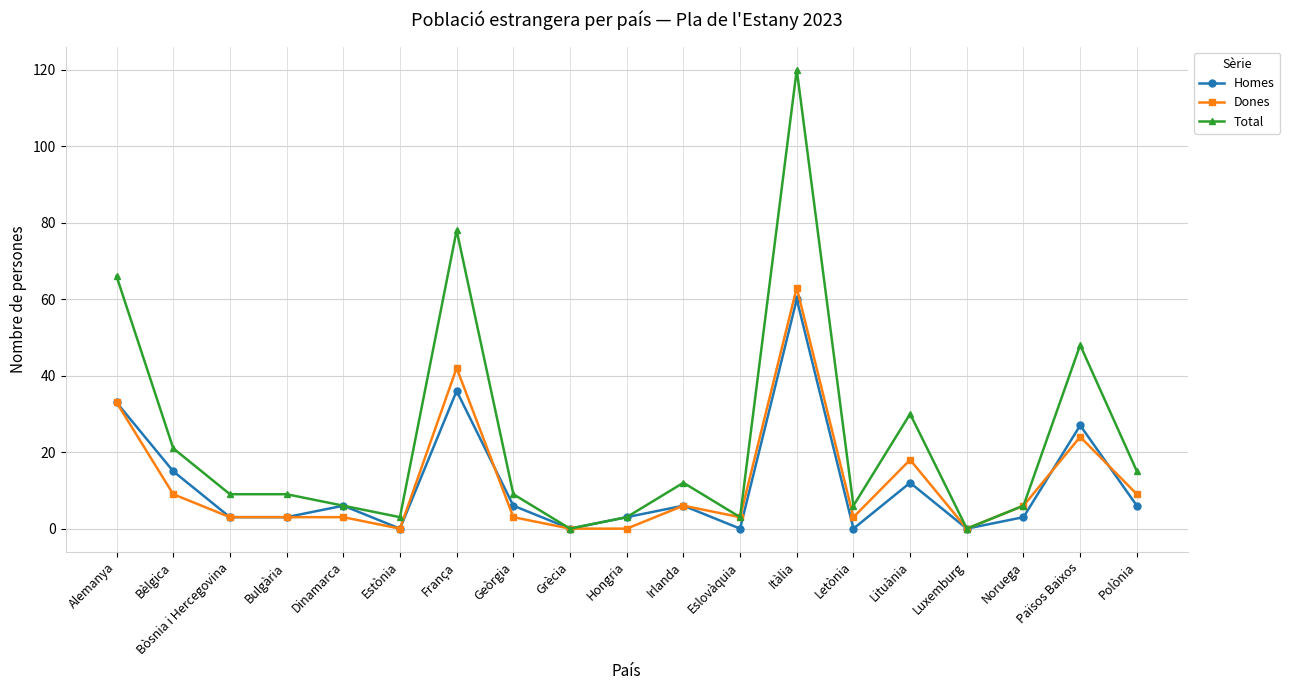

What is the total value across all series at Dinamarca?

15